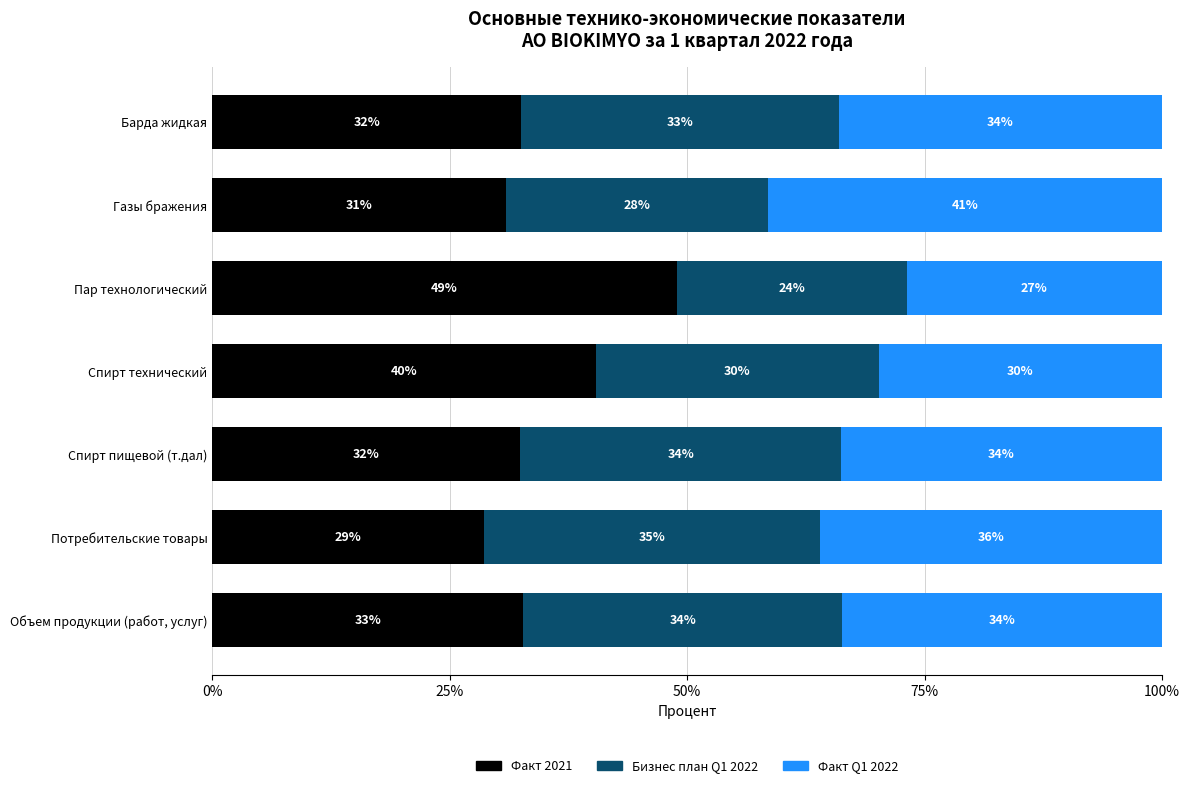

What is the difference between the maximum and minimum values in the Факт 2021 series?

20.3